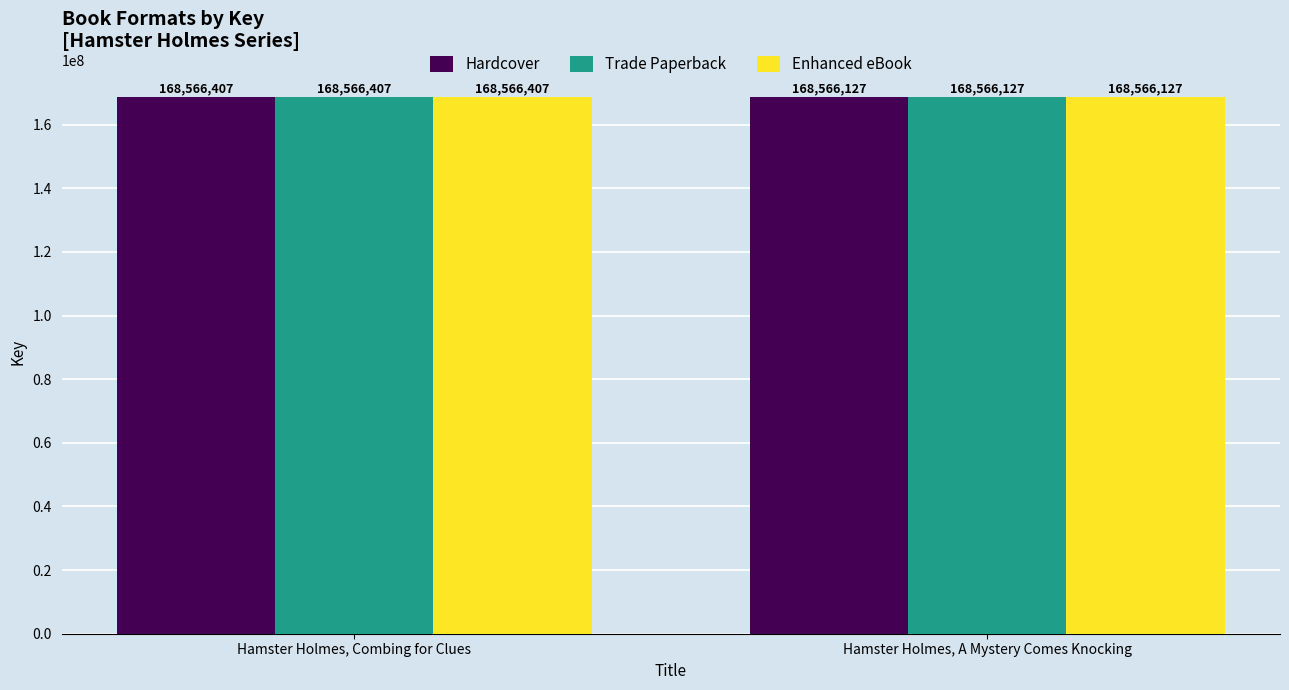

What is the value of the Enhanced eBook bar at the 2nd from the left?

168566127